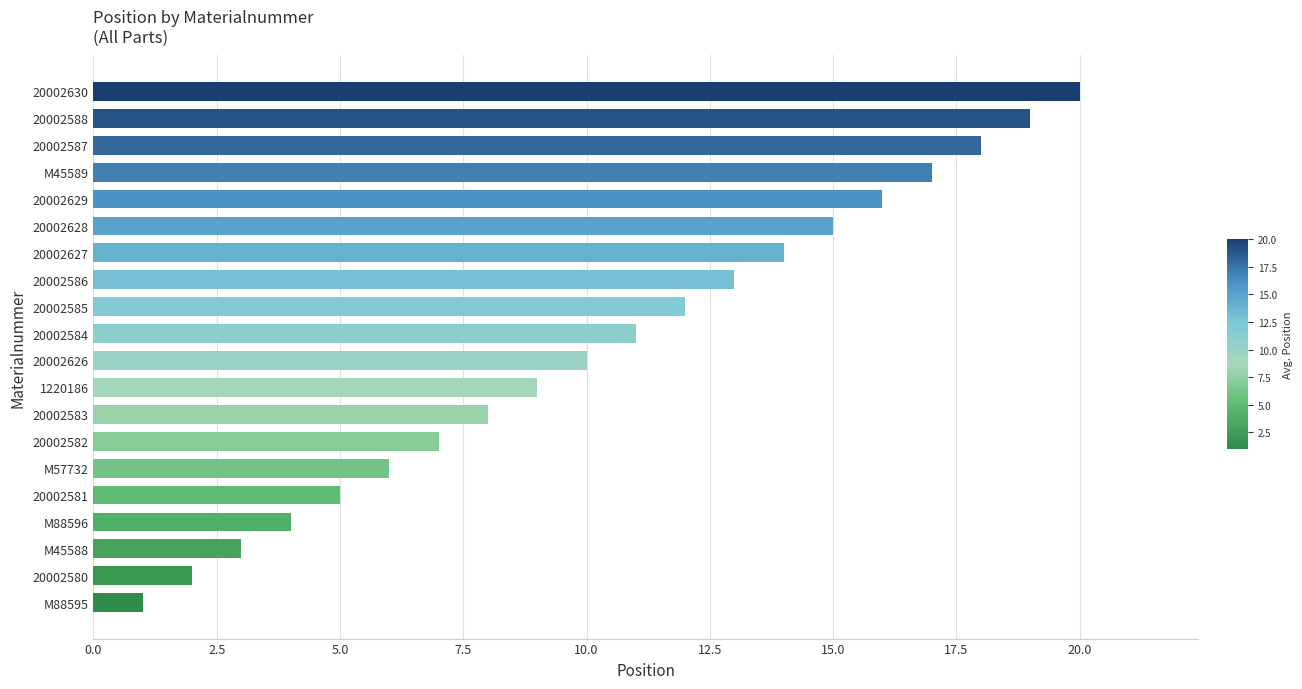

What is the sum of all values?

210